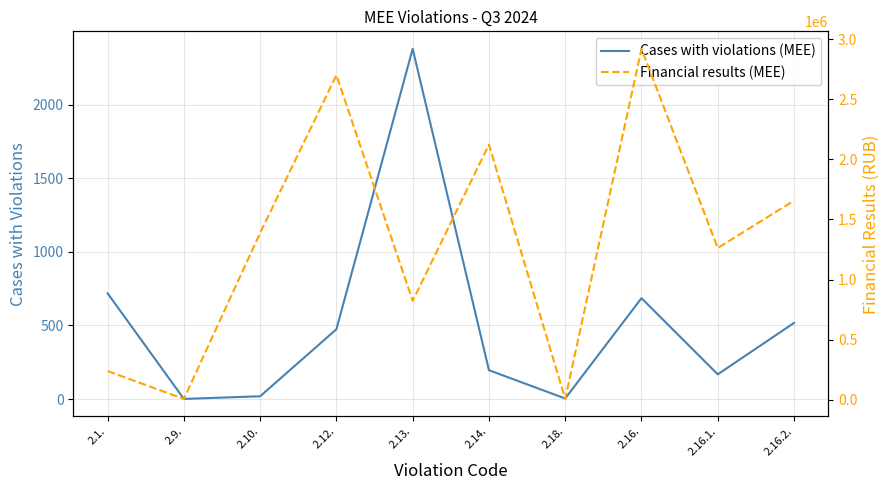

How many data points does each series have?

10